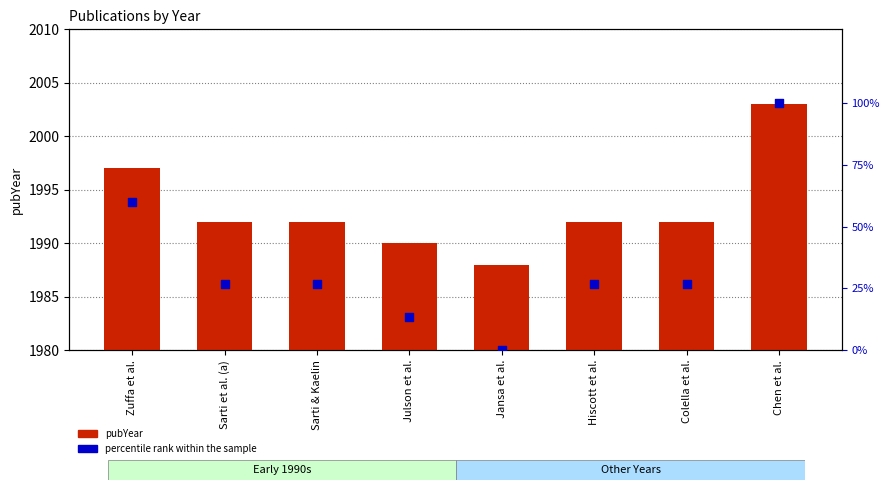

What is the total value across all series at Jansa et al.?

1988.0